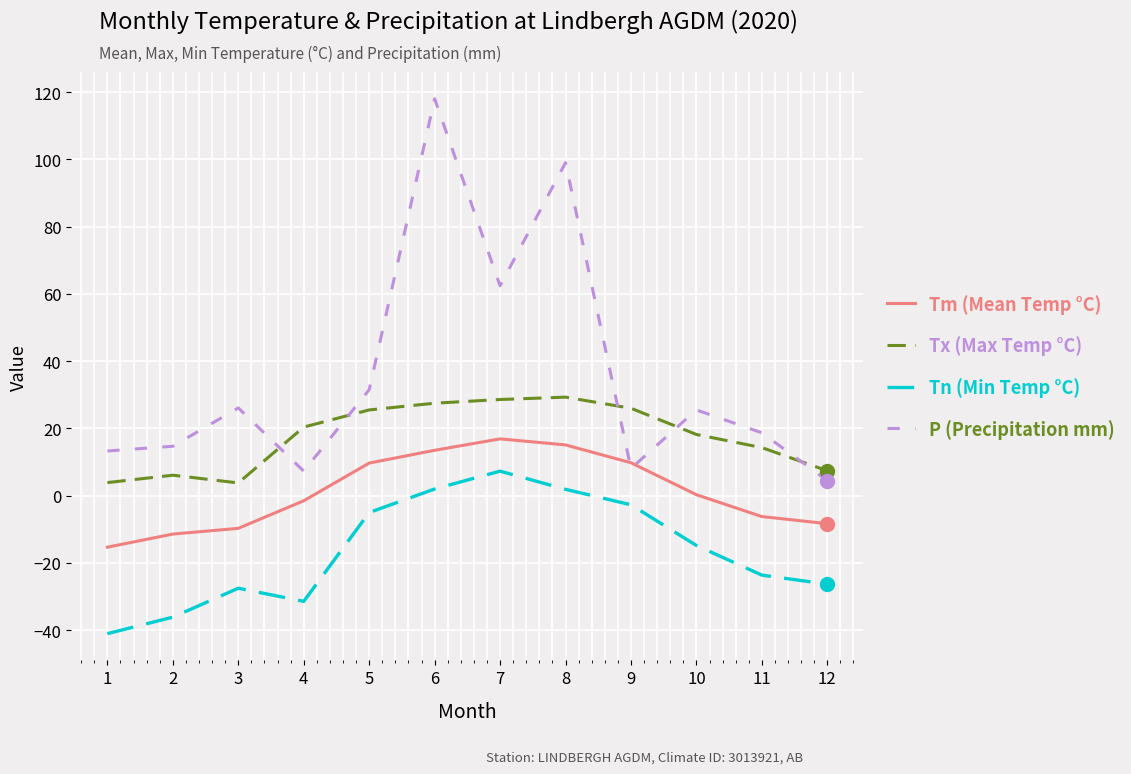

Which series has the widest spread of values?

P (Precipitation mm)